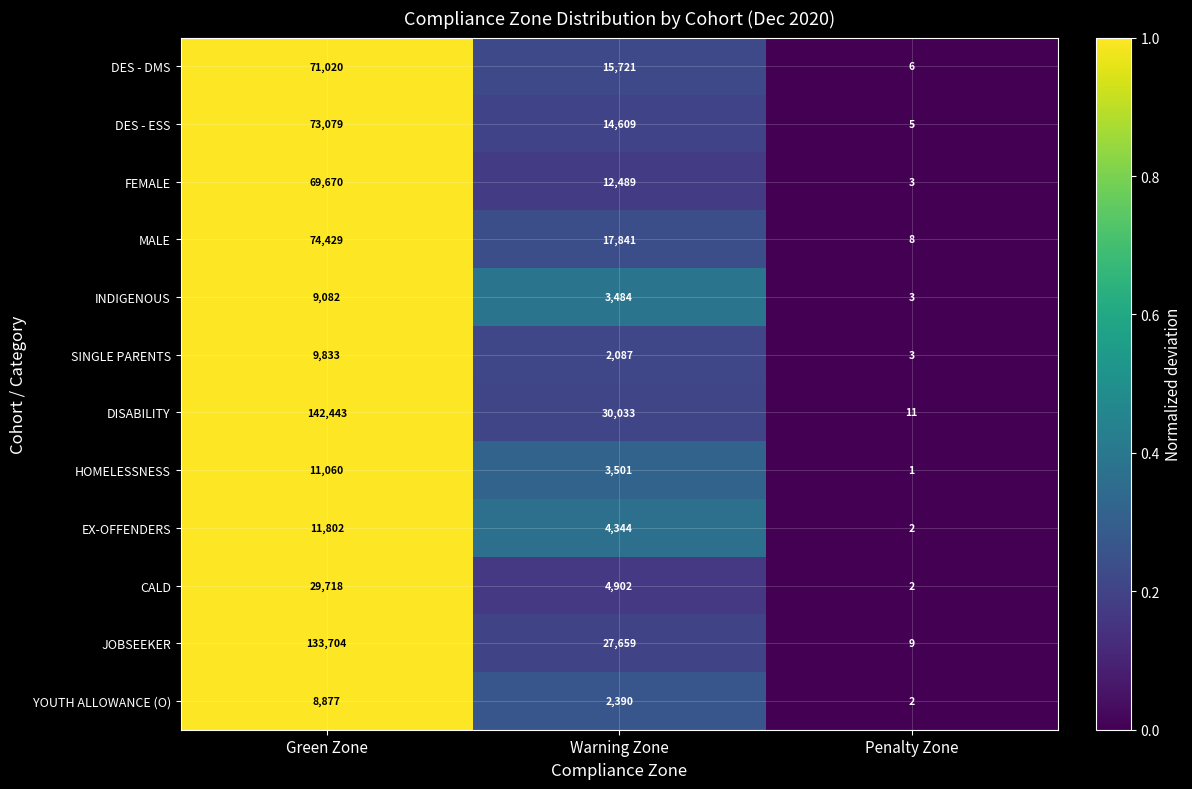

List the series in order of their peak value, highest first.

DISABILITY, JOBSEEKER, MALE, DES - ESS, DES - DMS, FEMALE, CALD, EX-OFFENDERS, HOMELESSNESS, SINGLE PARENTS, INDIGENOUS, YOUTH ALLOWANCE (O)